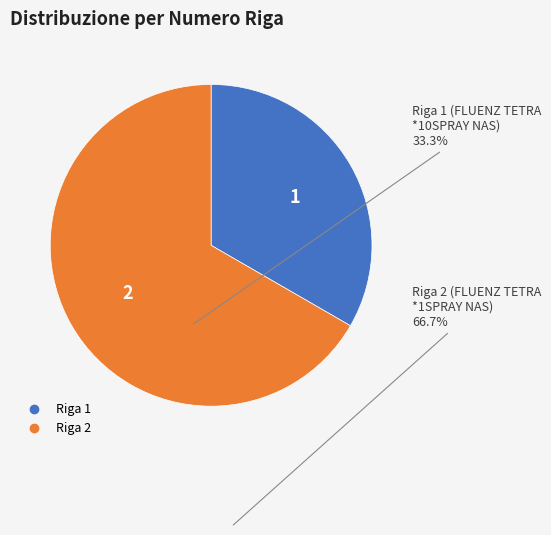

Count the number of slices in the pie.

2